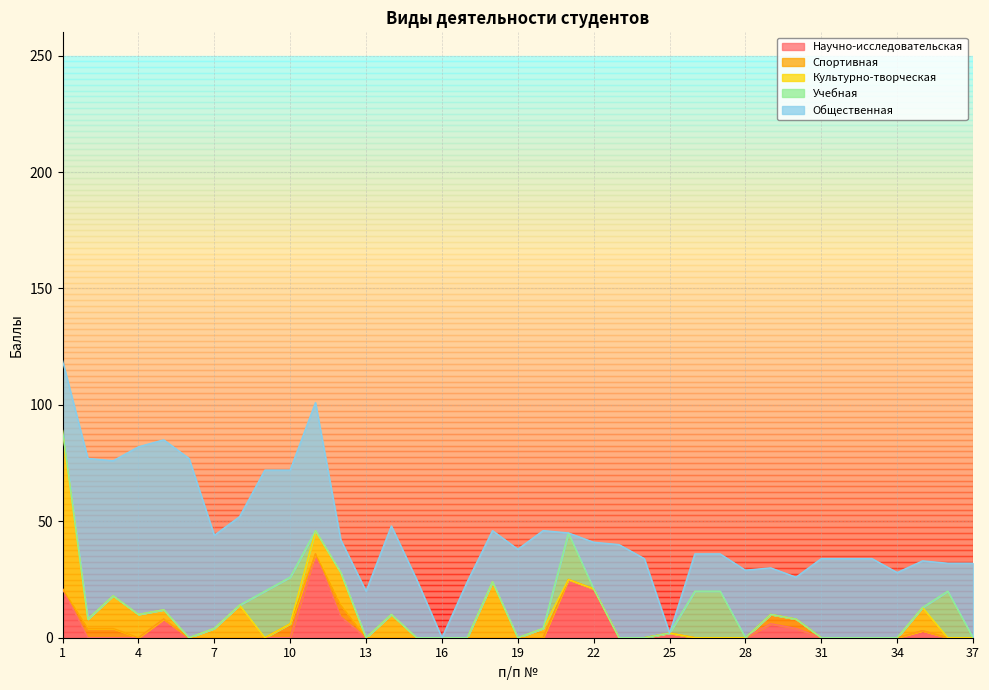

What is the maximum value for Научно-исследовательская?

36